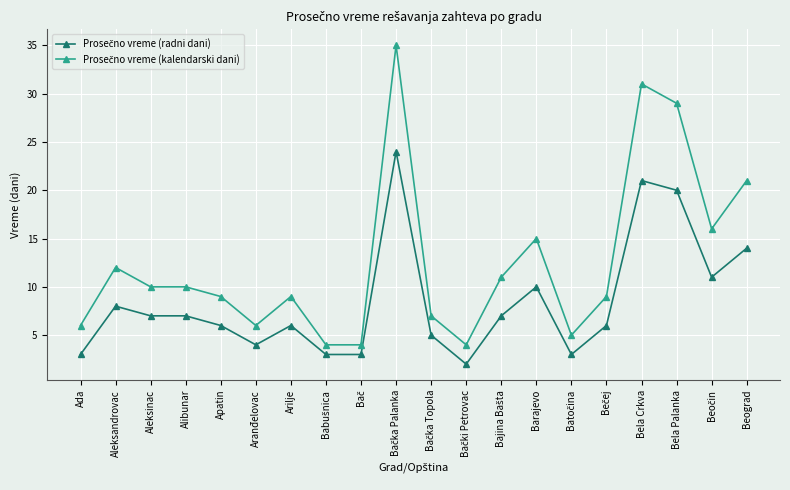

How many data points does each series have?

20